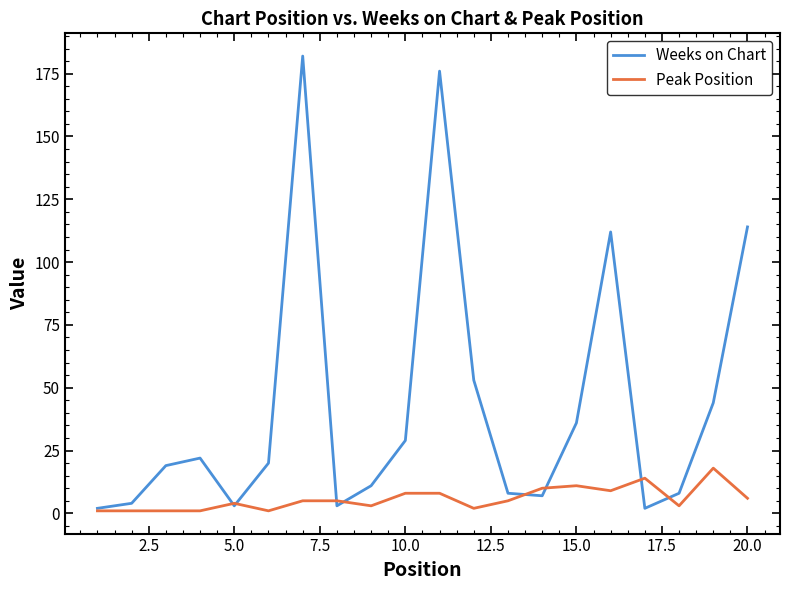

True or false: Peak Position has more than 0 points higher than both neighbors.

True